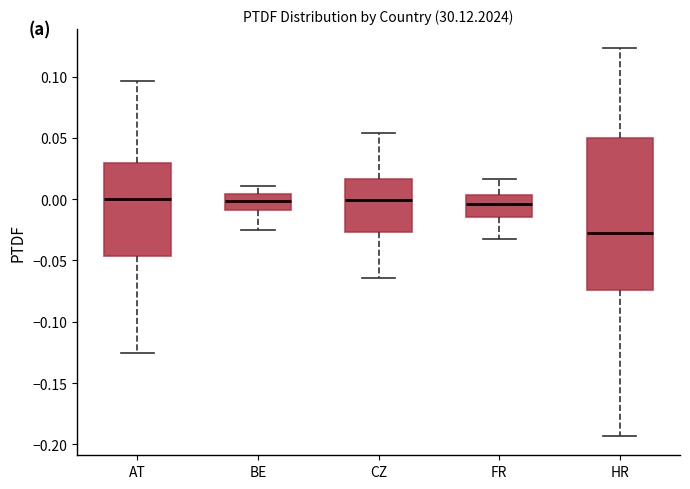

Reading left to right, transcribe this box plot: for each box, give where its median line is, the range the box spans, and where its two whiskers end, as read against the y-axis. The values are not printed on the chart, so give them approximately, as read against the axis.

AT: median 0.000, box -0.045 to 0.030, whiskers -0.125 to 0.095
BE: median 0.000, box -0.010 to 0.005, whiskers -0.025 to 0.010
CZ: median 0.000, box -0.025 to 0.015, whiskers -0.065 to 0.055
FR: median -0.005, box -0.015 to 0.005, whiskers -0.035 to 0.015
HR: median -0.030, box -0.075 to 0.050, whiskers -0.195 to 0.125